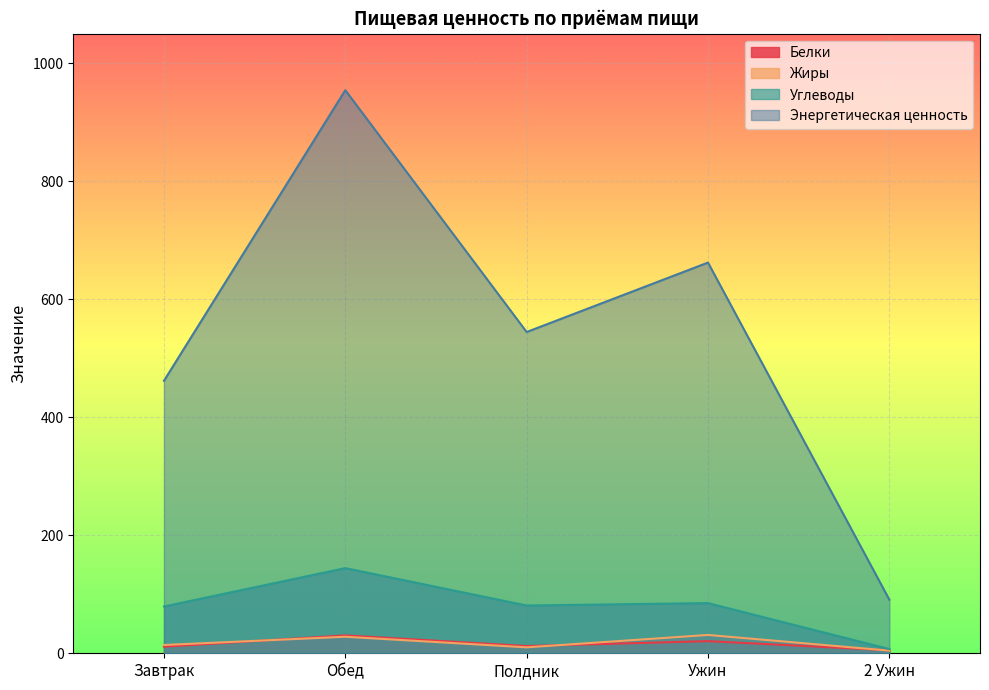

How many interior local valleys does the Углеводы series have?

1